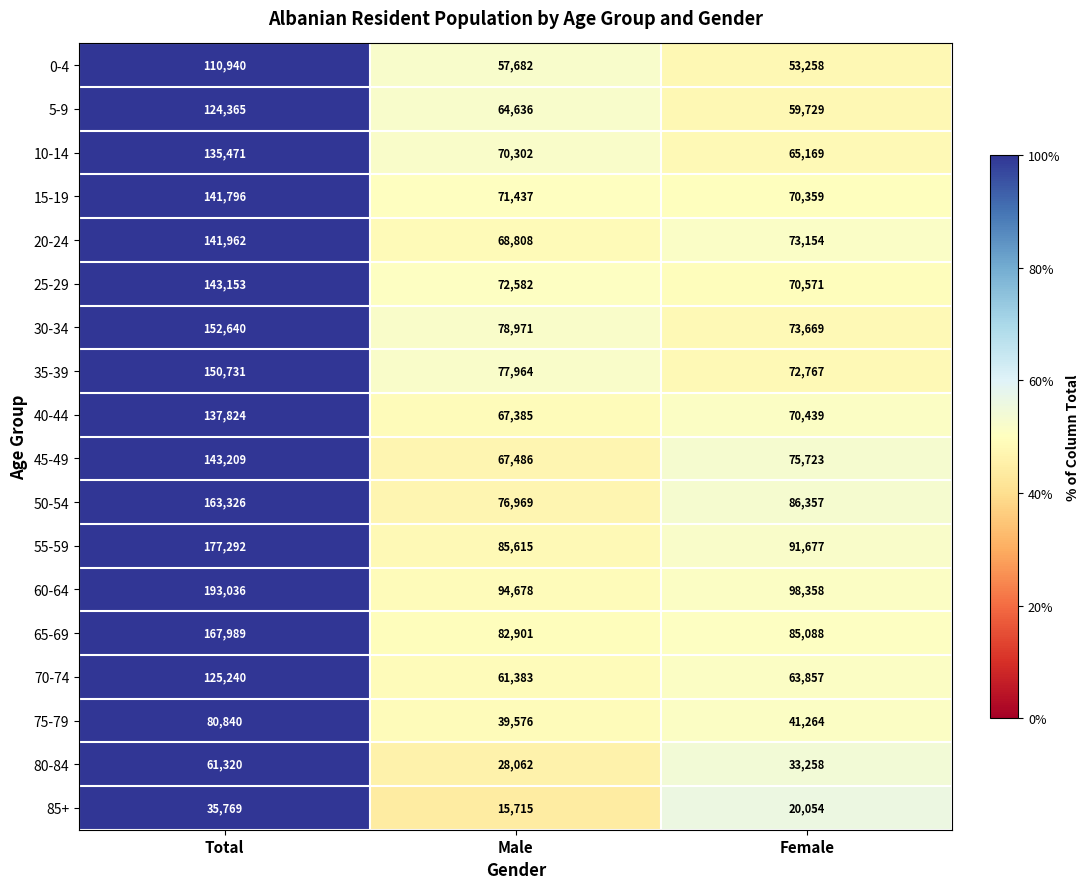

Where does the 45-49 series first go above 75723?

Total